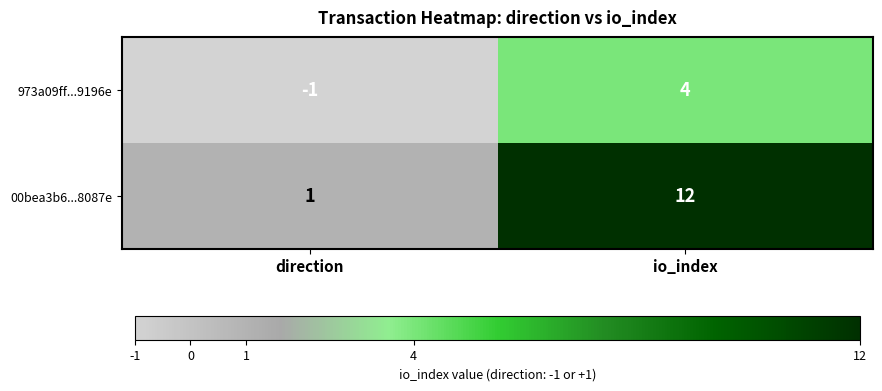

At which label does 00bea3b6...8087e reach its peak?

io_index